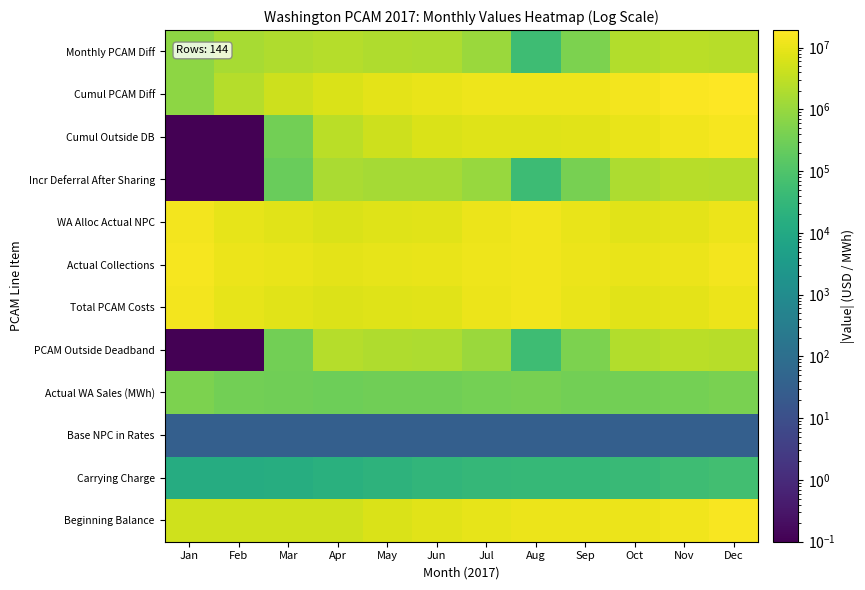

What is the greatest value displayed?

19249685.3